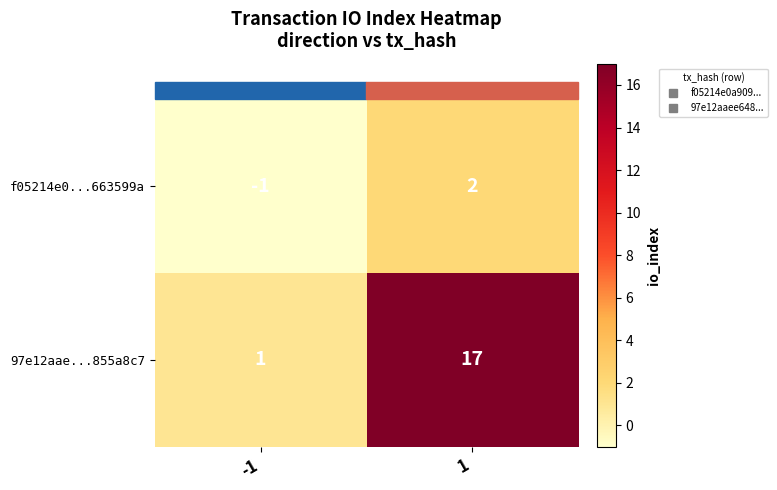

What is the difference between the 97e12aae...855a8c7 values at -1 and 1?

16